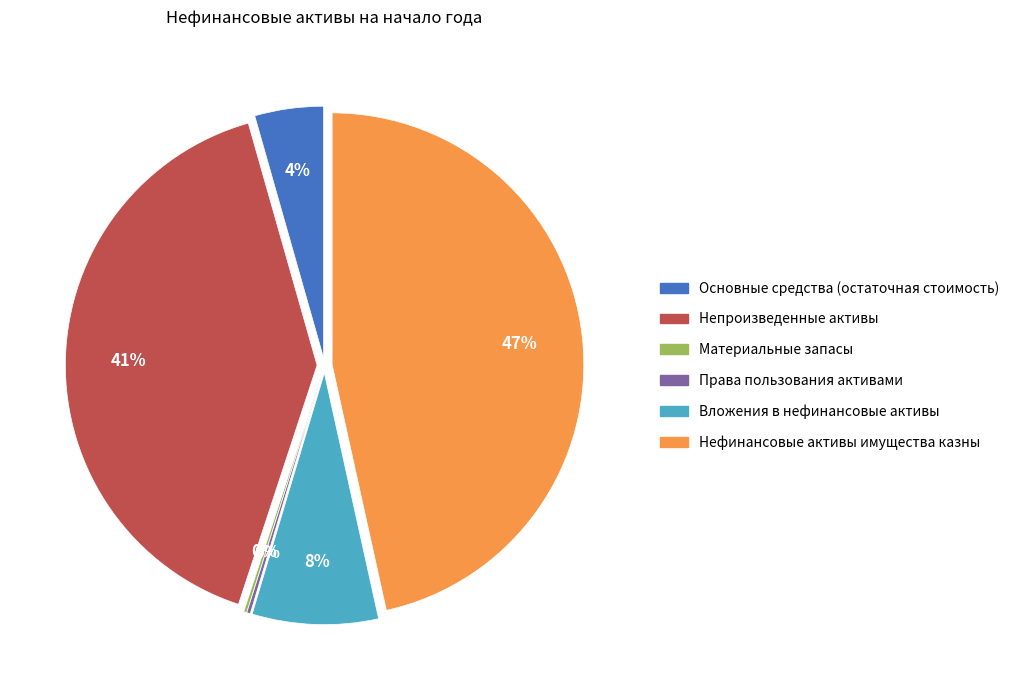

To the nearest percent, what is the difference between the Нефинансовые активы имущества казны and Материальные запасы slice percentages?

46%